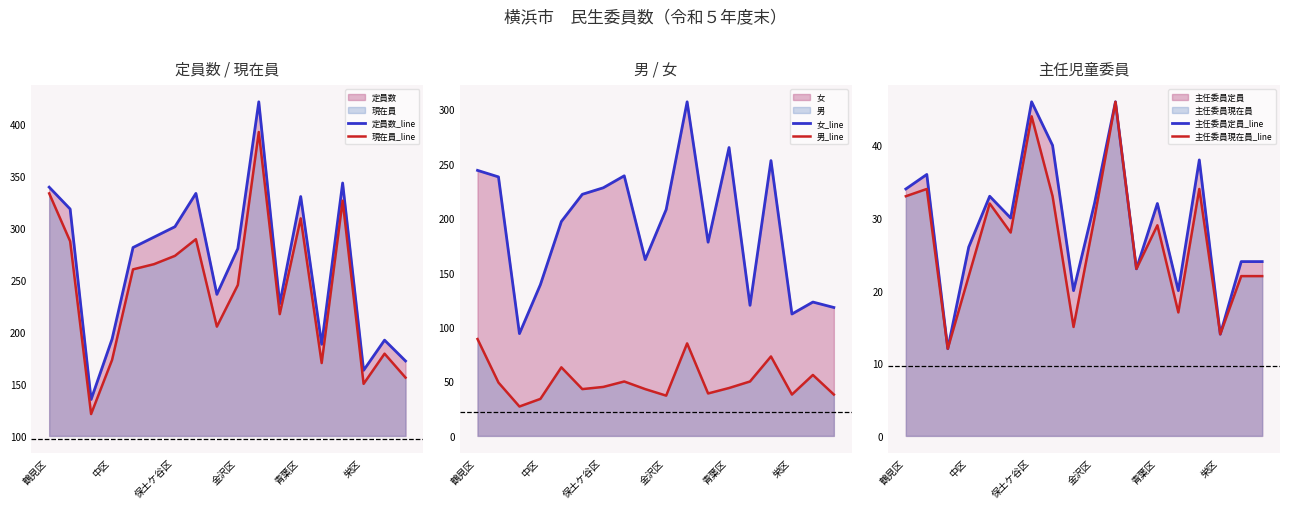

Reading left to right, extract all data points from this chart.

定員数_line: 339	318	135	193	281	291	301	333	236	280	421	227	330	188	343	163	192	172
現在員_line: 333	287	121	173	260	265	273	289	205	245	392	217	309	170	326	150	179	156
女_line: 244	238	94	139	197	222	228	239	162	208	307	178	265	120	253	112	123	118
男_line: 89	49	27	34	63	43	45	50	43	37	85	39	44	50	73	38	56	38
主任委員定員_line: 34	36	12	26	33	30	46	40	20	32	46	23	32	20	38	14	24	24
主任委員現在員_line: 33	34	12	22	32	28	44	33	15	30	46	23	29	17	34	14	22	22